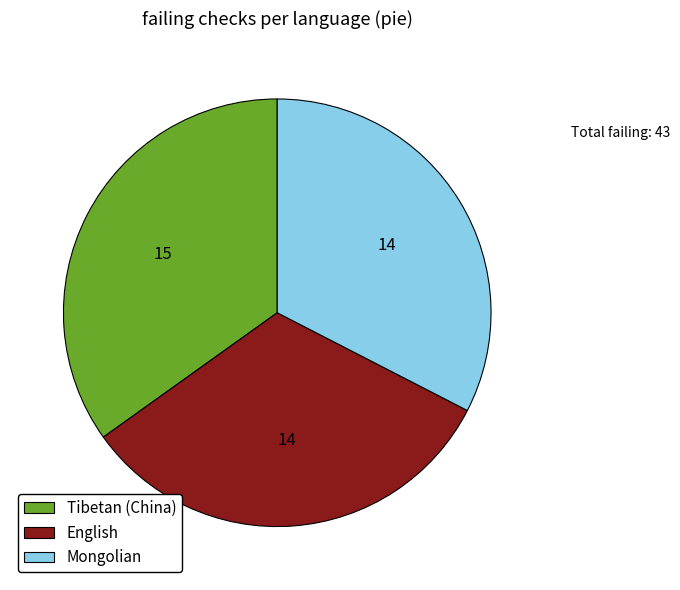

Is it true that Tibetan (China) is 35% of the pie?

True